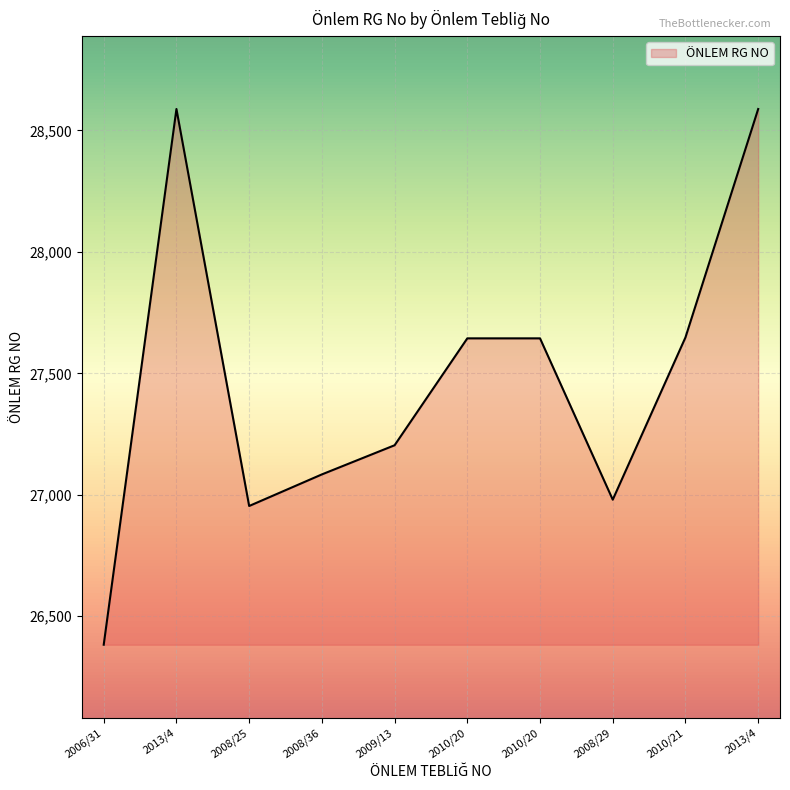

How many lines are shown in the chart?

1